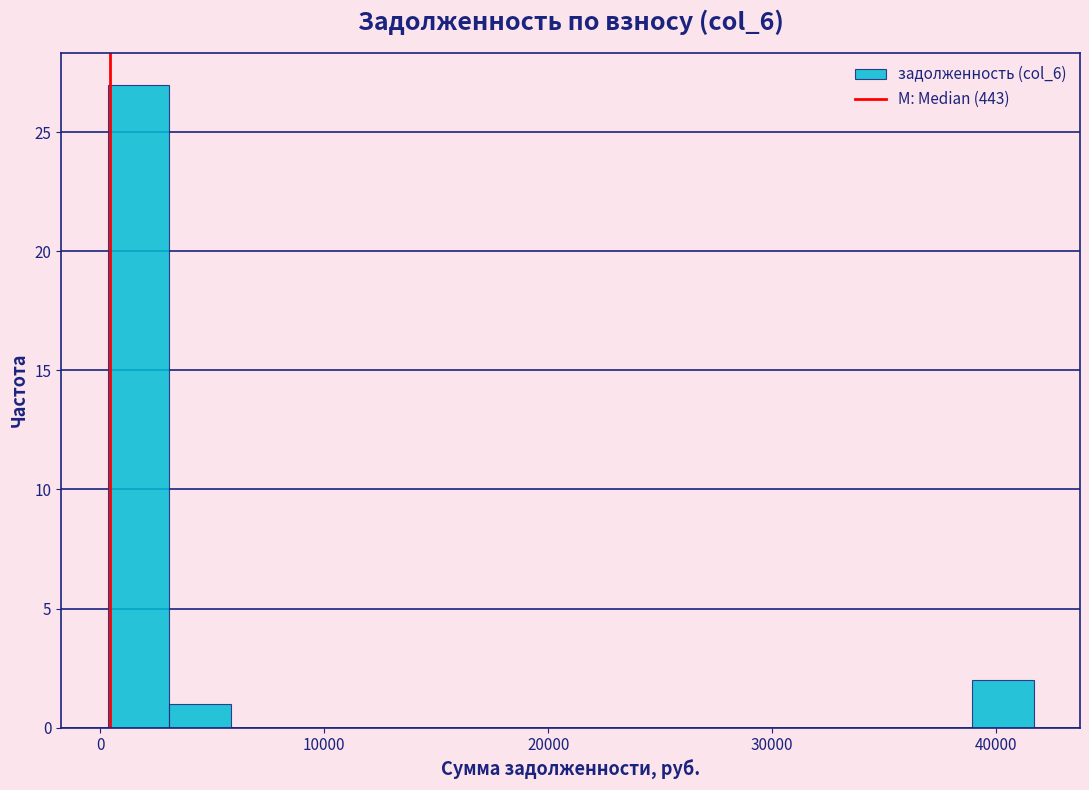

Read against the x-axis, roughly where is the centre of the tallest bar?

2000